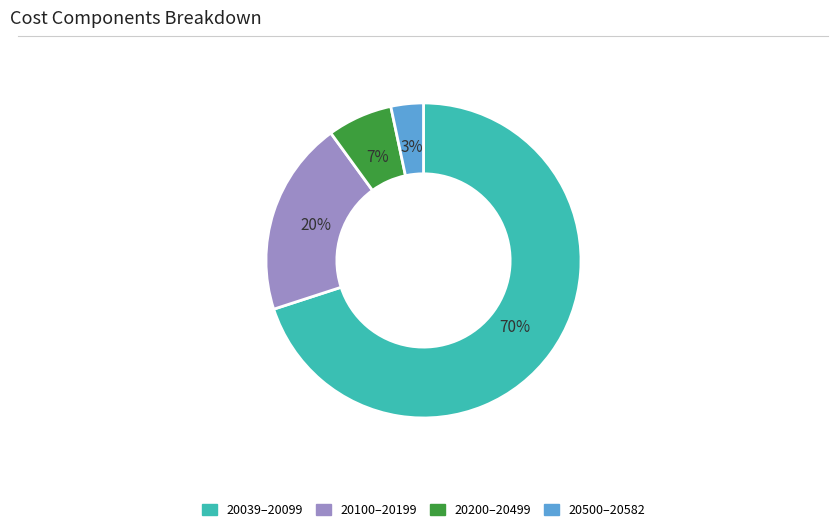

What is the largest slice in the pie chart?

20039–20099